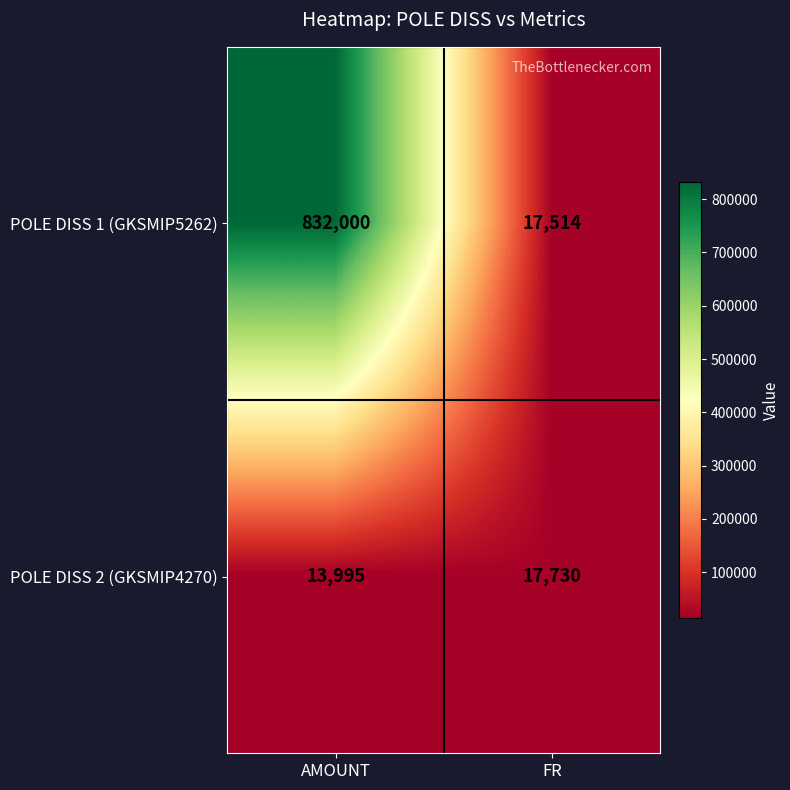

Reading left to right, transcribe all the data shown in this chart.

POLE DISS 1 (GKSMIP5262): AMOUNT=832000	FR=17514
POLE DISS 2 (GKSMIP4270): AMOUNT=13995	FR=17730